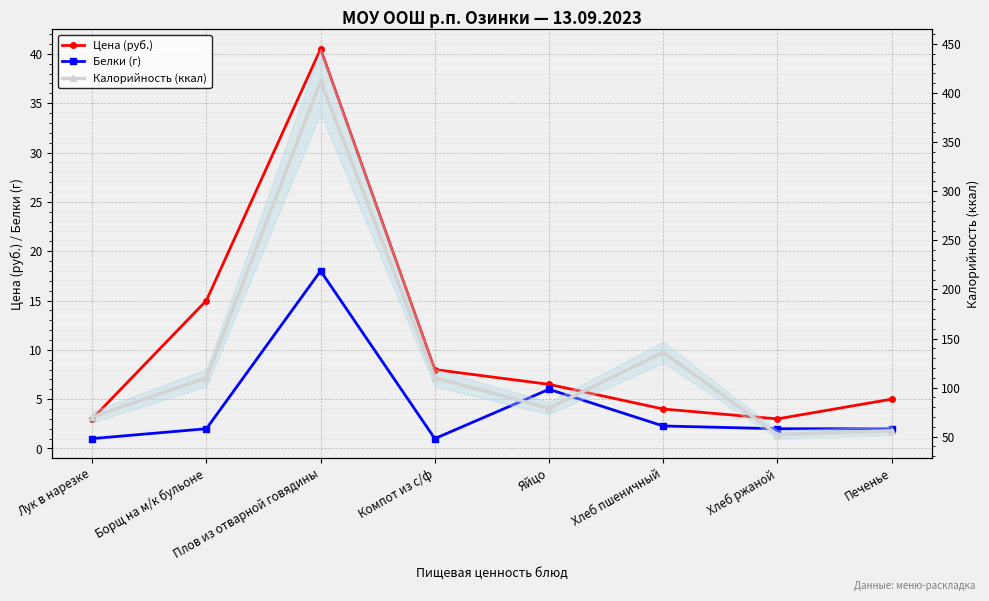

Which category has the highest value in the Калорийность (ккал) series?

Плов из отварной говядины